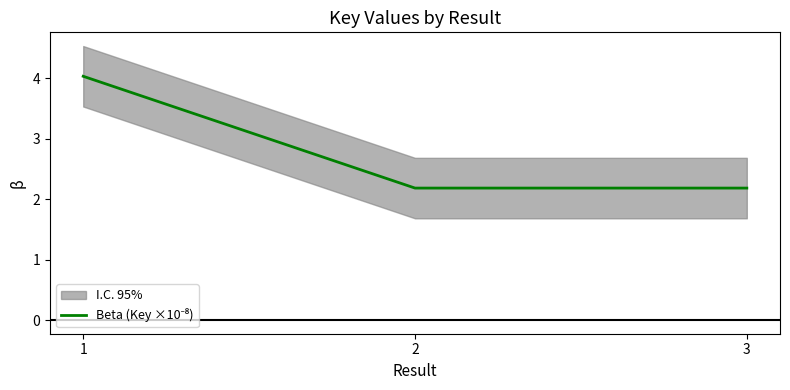

List the labels in order of value, largest first.

1, 3, 2